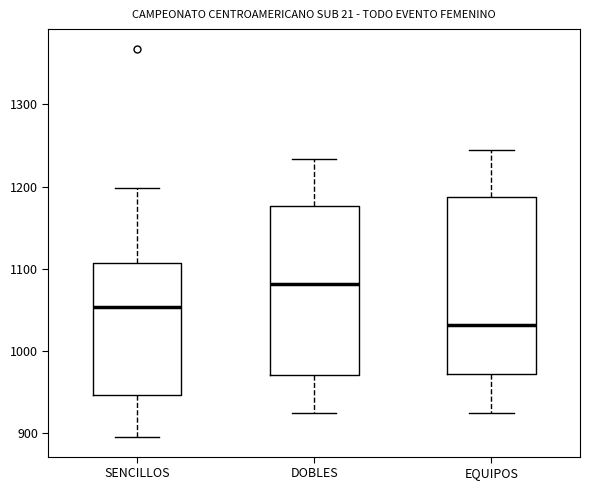

Where does the median line of the box for EQUIPOS sit on the y-axis? The values are not printed on the chart, so give them approximately, as read against the axis.

1030